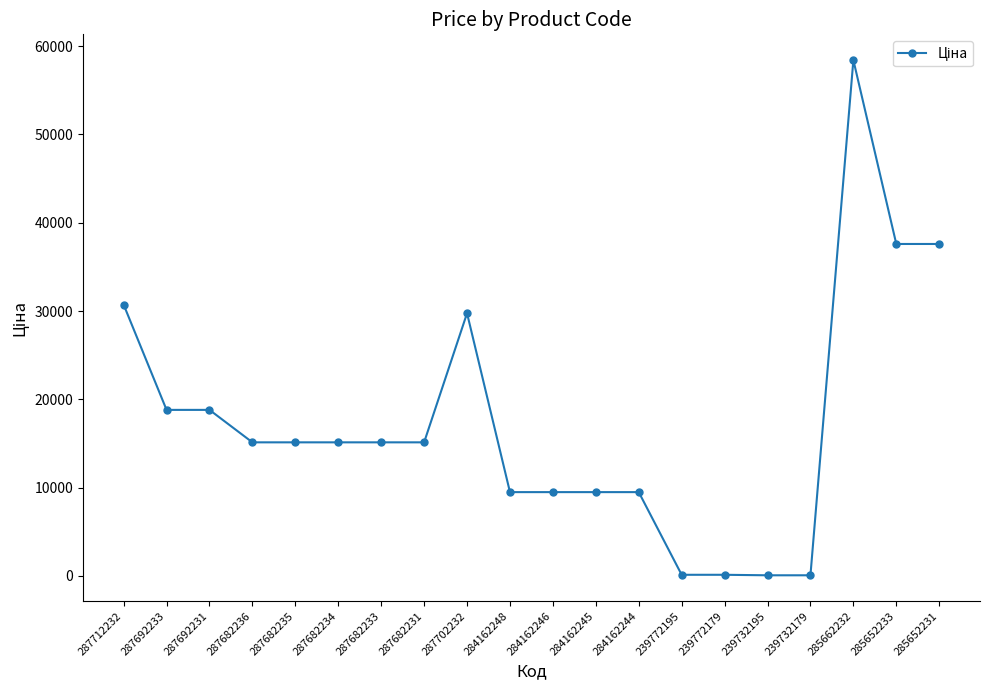

How many lines are shown in the chart?

1